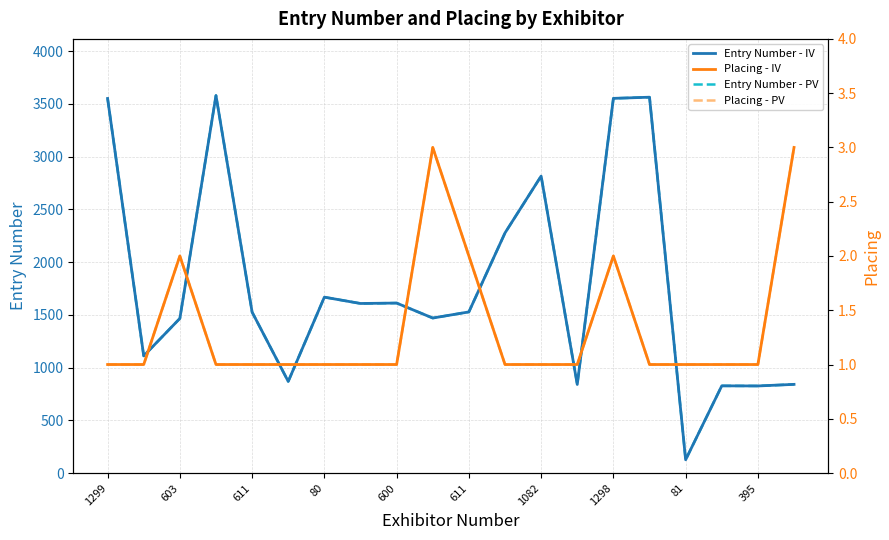

What is the label of the 14th point from the left?

13